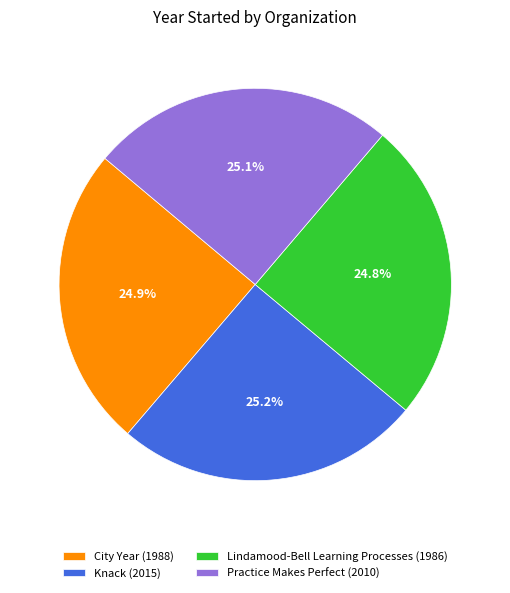

Is it true that Lindamood-Bell Learning Processes is 25% of the pie?

True